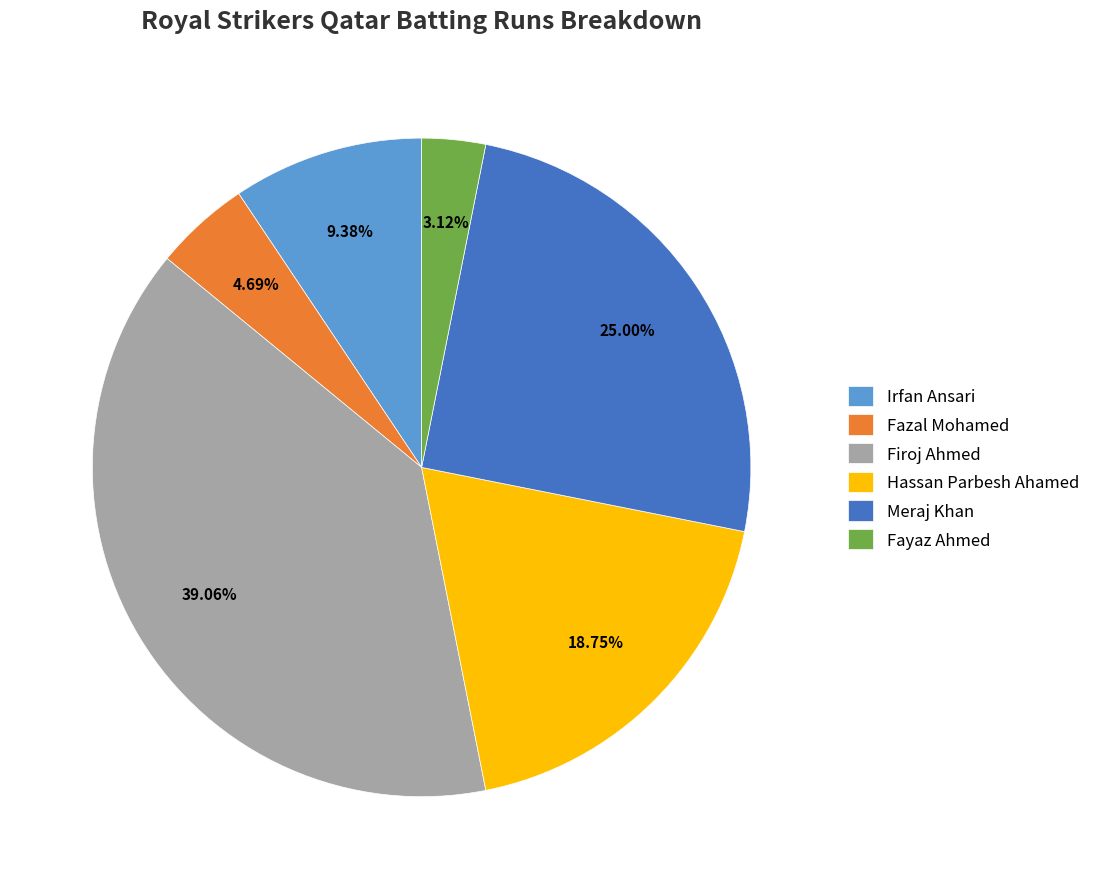

What percentage is NOT represented by Fazal Mohamed?

95.3%